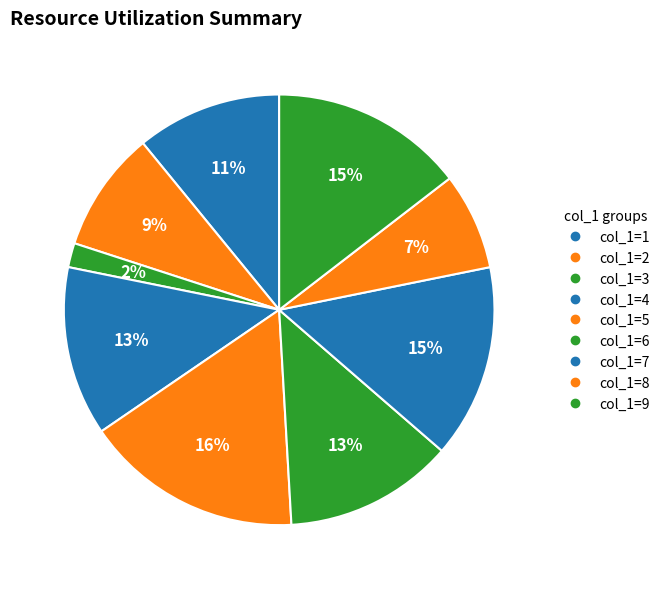

Count the number of slices in the pie.

9